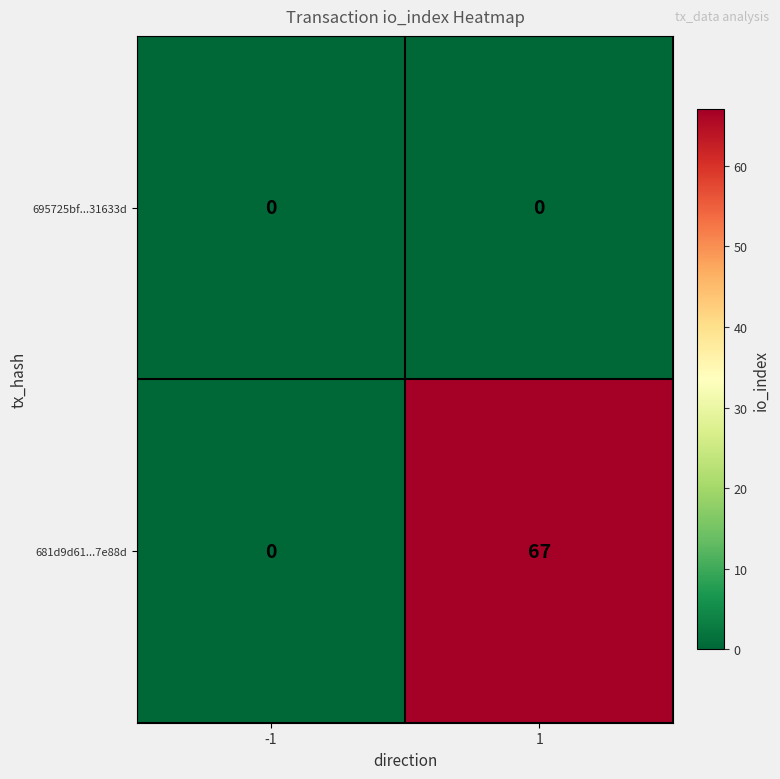

Count the number of data series in this chart.

2